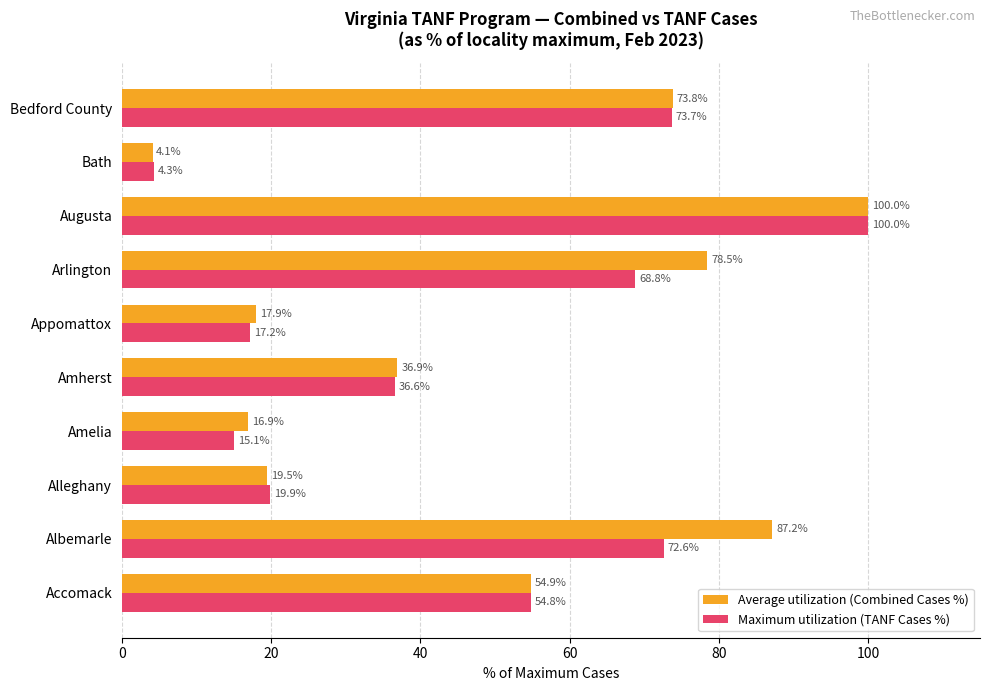

At Appomattox, list the series in order from smallest to largest.

Maximum utilization (TANF Cases %), Average utilization (Combined Cases %)